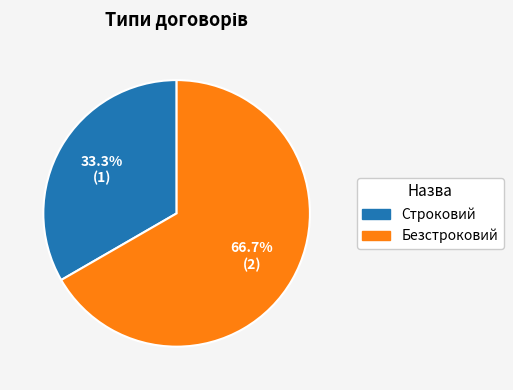

Is it true that Безстроковий is 56% of the pie?

False